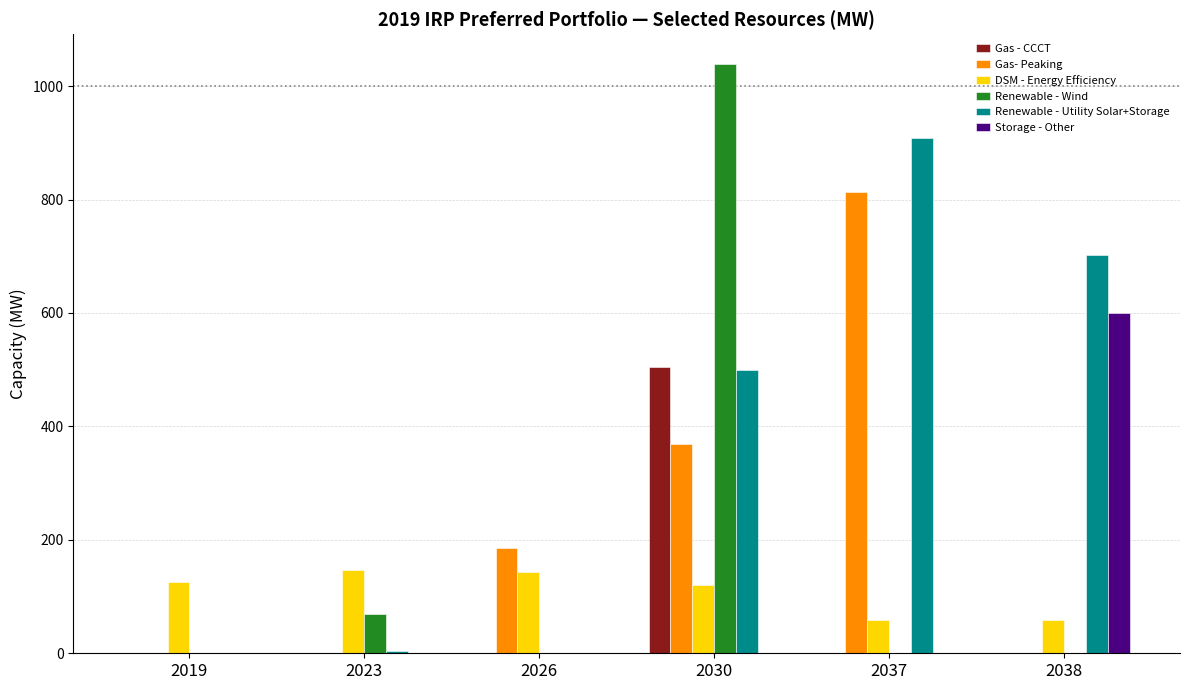

True or false: Renewable - Wind has a value of 0.0 at 2038.

True